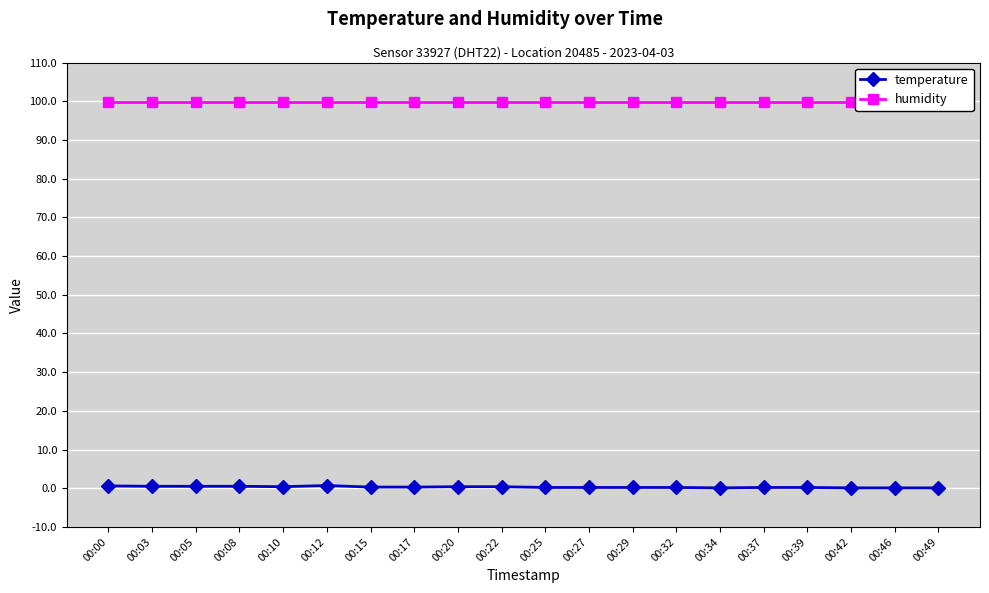

Which series has the largest total across all categories?

humidity